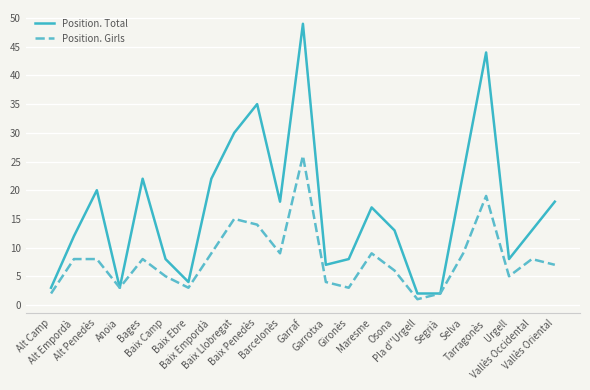

Reading left to right, list all the values displayed in this chart.

Position. Total: Alt Camp=3	Alt Empordà=12	Alt Penedès=20	Anoia=3	Bages=22	Baix Camp=8	Baix Ebre=4	Baix Empordà=22	Baix Llobregat=30	Baix Penedès=35	Barcelonès=18	Garraf=49	Garrotxa=7	Gironès=8	Maresme=17	Osona=13	Pla d''Urgell=2	Segrià=2	Selva=23	Tarragonès=44	Urgell=8	Vallès Occidental=13	Vallès Oriental=18
Position. Girls: Alt Camp=2	Alt Empordà=8	Alt Penedès=8	Anoia=3	Bages=8	Baix Camp=5	Baix Ebre=3	Baix Empordà=9	Baix Llobregat=15	Baix Penedès=14	Barcelonès=9	Garraf=26	Garrotxa=4	Gironès=3	Maresme=9	Osona=6	Pla d''Urgell=1	Segrià=2	Selva=9	Tarragonès=19	Urgell=5	Vallès Occidental=8	Vallès Oriental=7